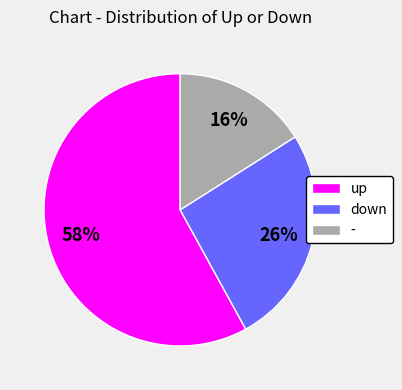

The down slice represents 26% of the pie. True or false?

True